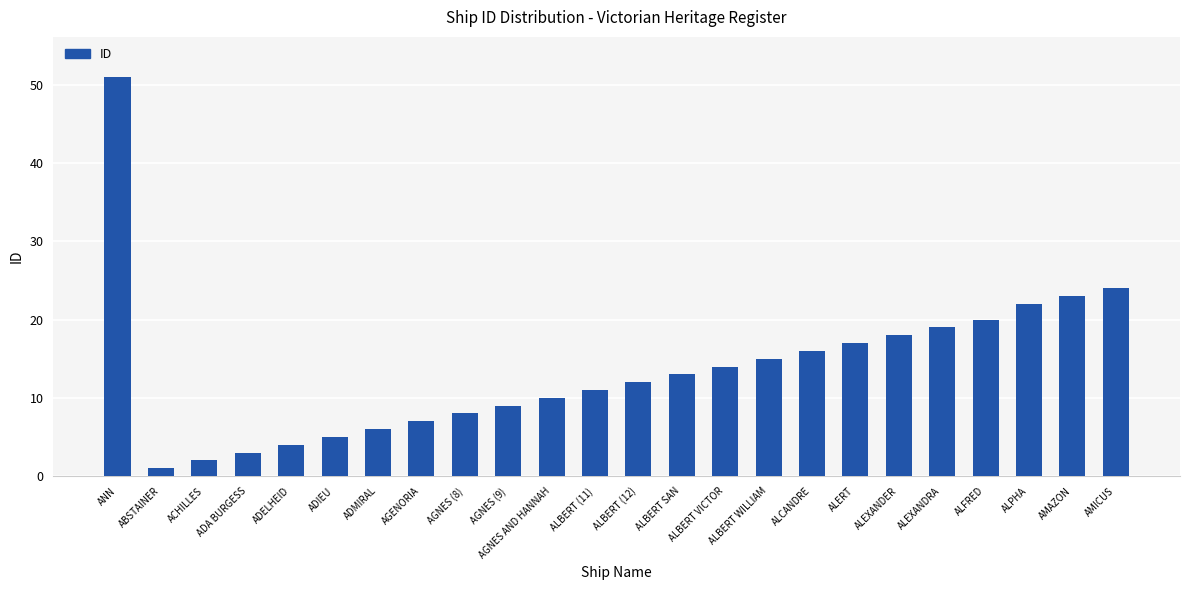

Where is the data nearest to the value 26?

AMICUS